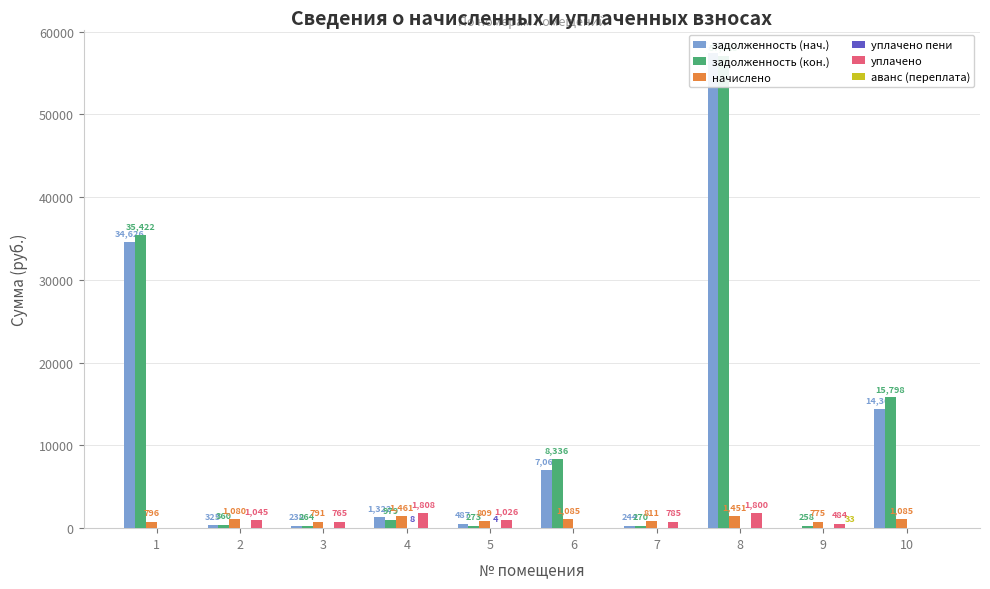

Which series has the largest range (max minus min)?

задолженность (нач.)